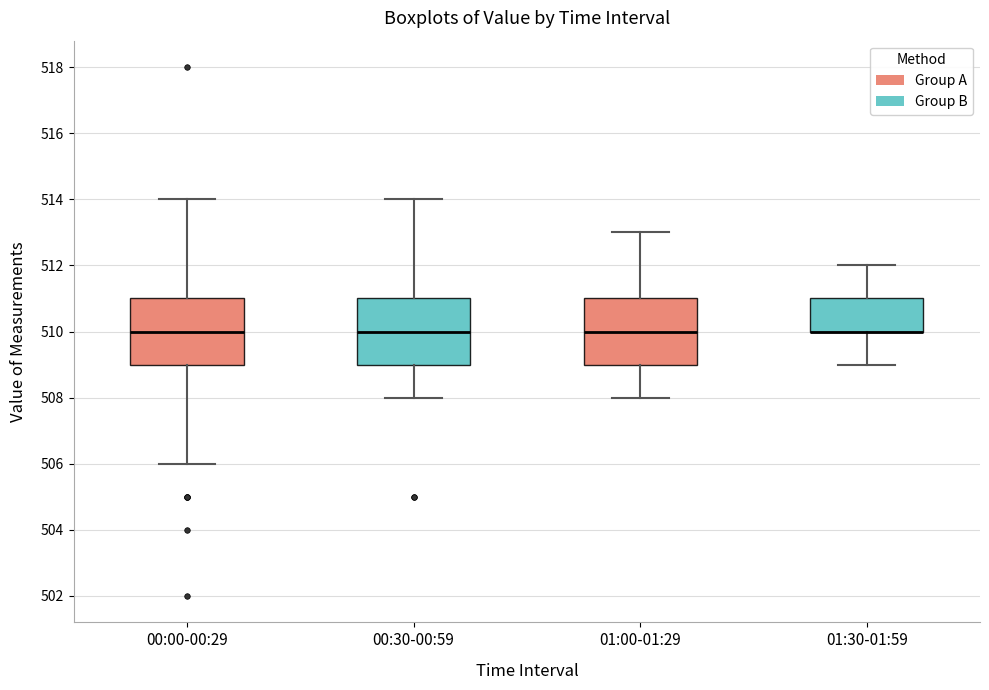

Where does the median line of the box for 00:30-00:59 sit on the y-axis? The values are not printed on the chart, so give them approximately, as read against the axis.

510